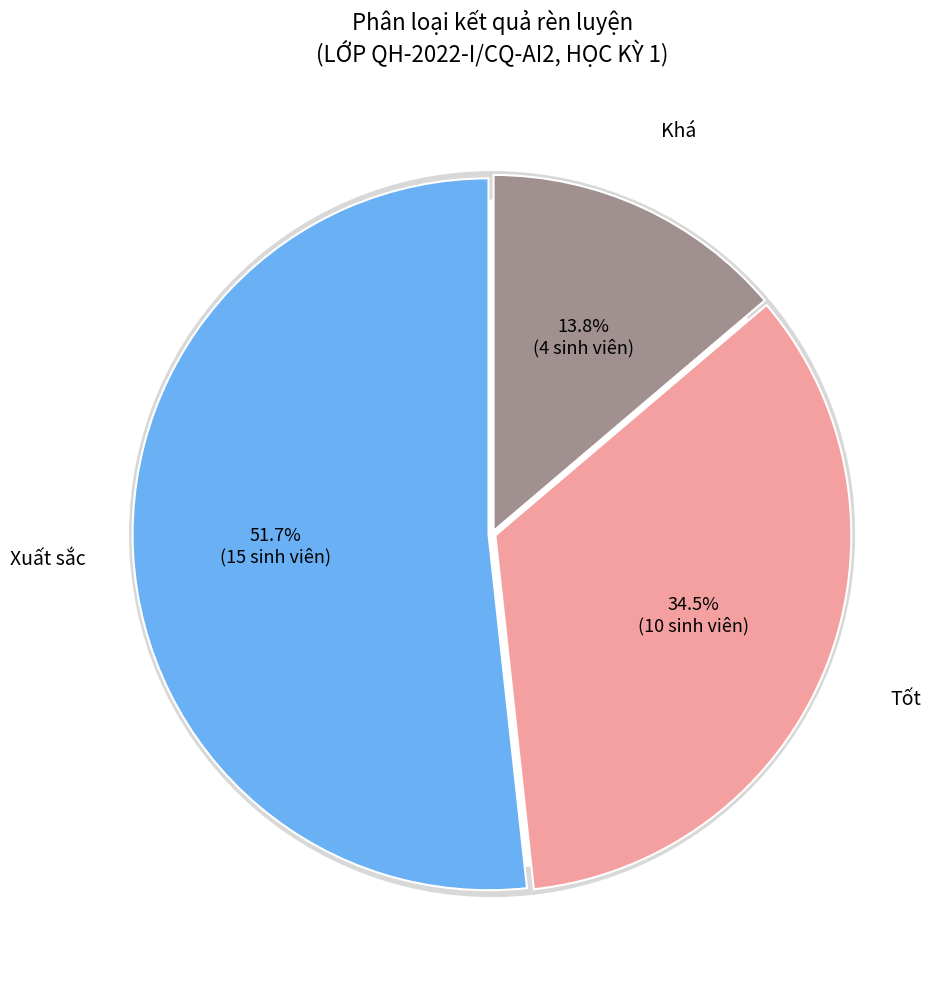

How many segments does this pie chart have?

3